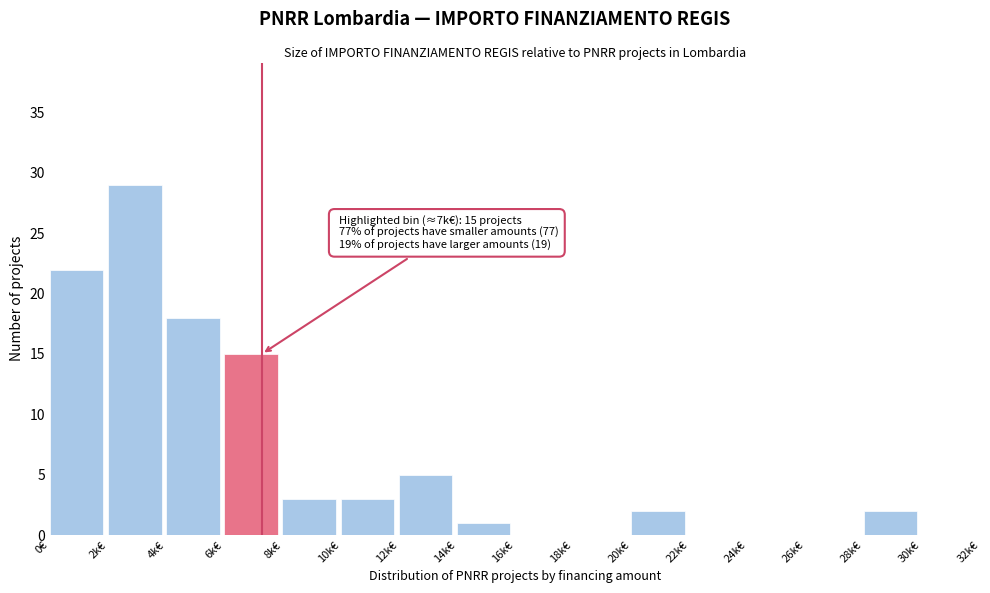

Reading right to left, transcribe all the data shown in this chart.

30k€=0	28k€=2	26k€=0	24k€=0	22k€=0	20k€=2	18k€=0	16k€=0	14k€=1	12k€=5	10k€=3	8k€=3	6k€=15	4k€=18	2k€=29	0€=22